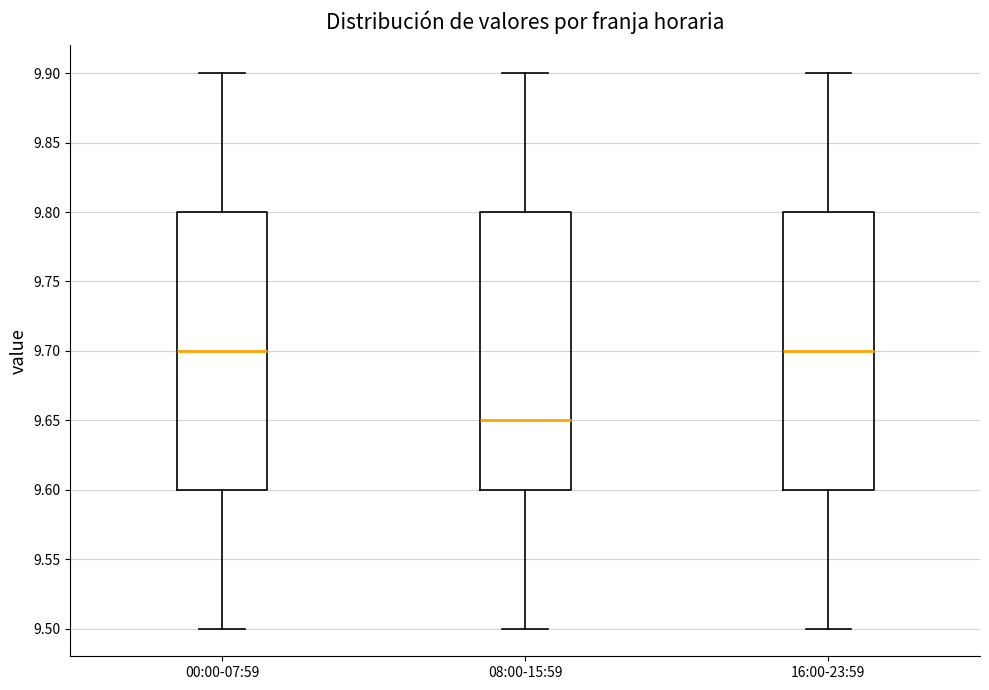

Reading left to right, read every box against the y-axis: the position of its median line, the range the box covers, and the ends of its whiskers. The values are not printed on the chart, so give them approximately, as read against the axis.

00:00-07:59: median 9.70, box 9.60 to 9.80, whiskers 9.50 to 9.90
08:00-15:59: median 9.65, box 9.60 to 9.80, whiskers 9.50 to 9.90
16:00-23:59: median 9.70, box 9.60 to 9.80, whiskers 9.50 to 9.90